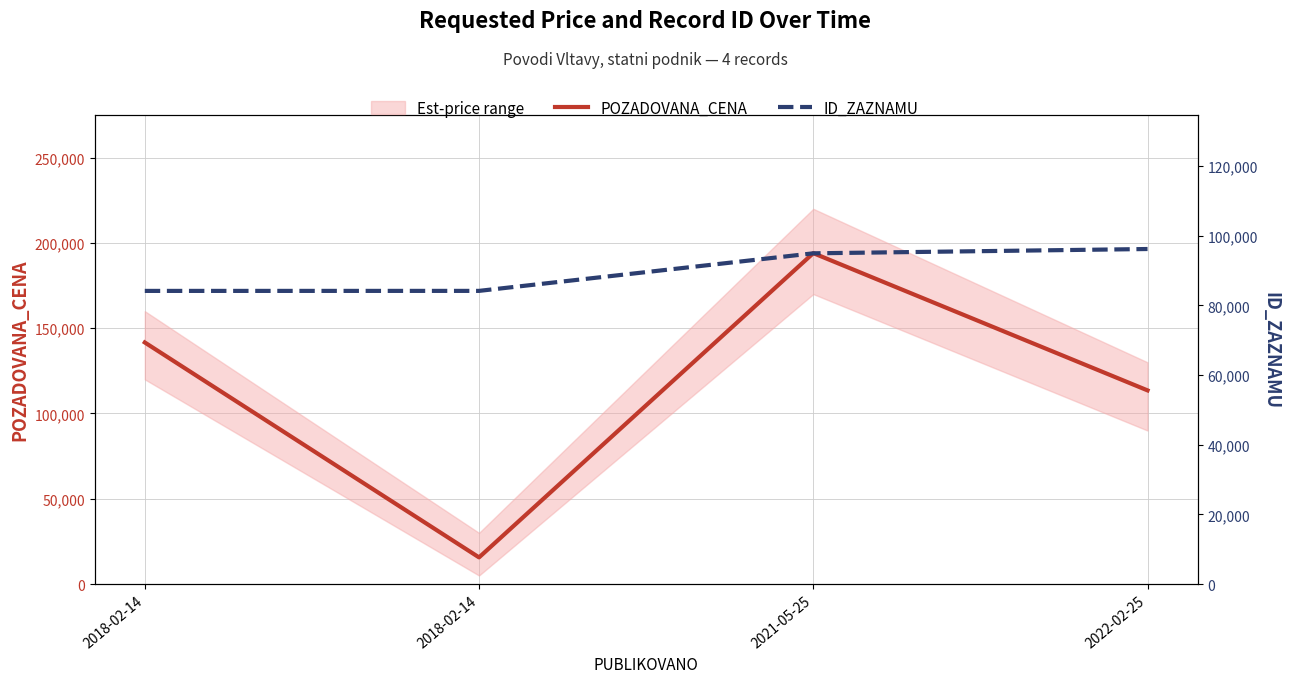

What is the label of the 1st point from the right?

2022-02-25